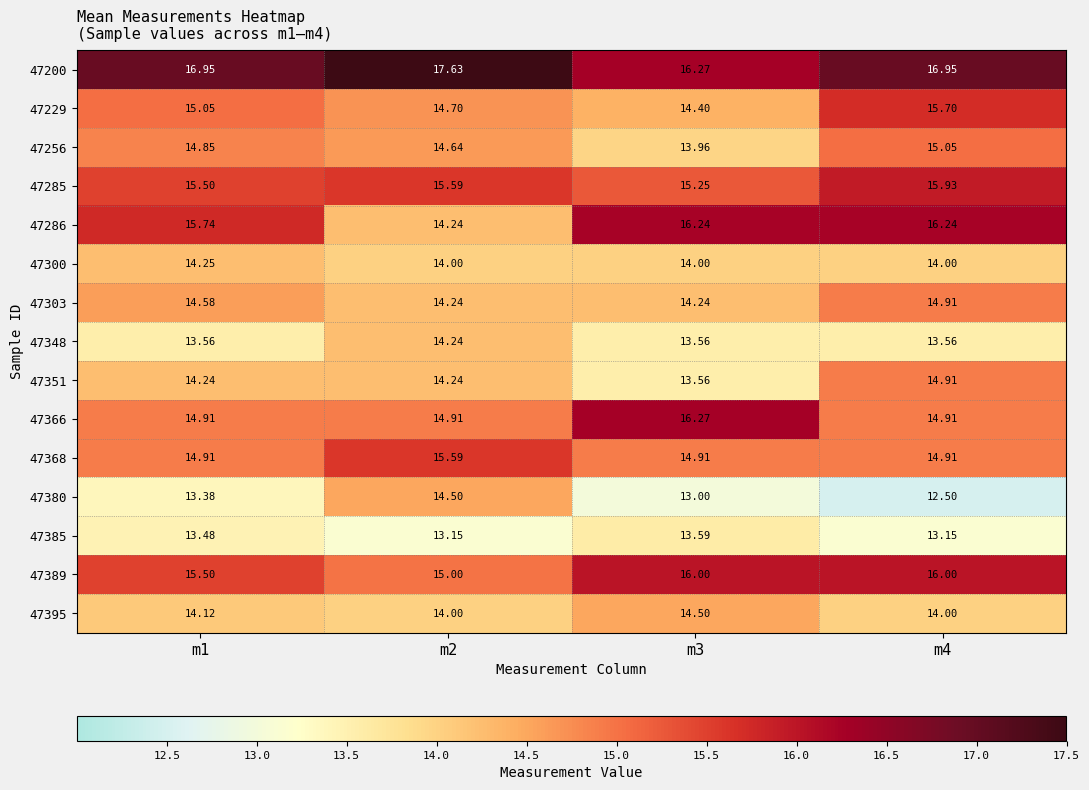

Is the value of 47285 at m4 greater than the value of 47366 at m1?

Yes